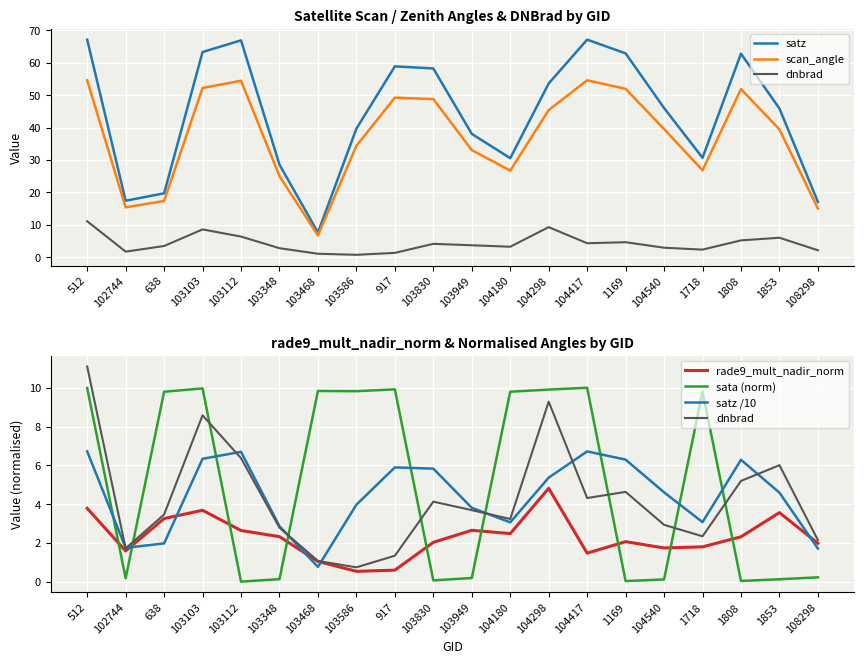

True or false: sata (norm) and satz cross at least once.

True